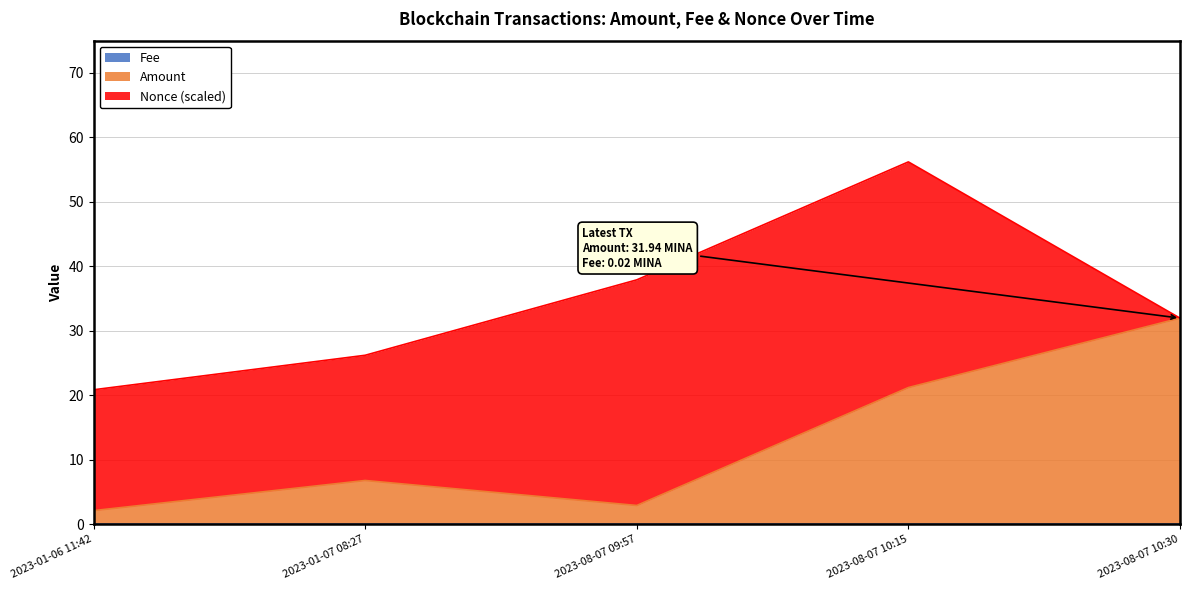

What position from the right is 2023-01-06 11:42?

5